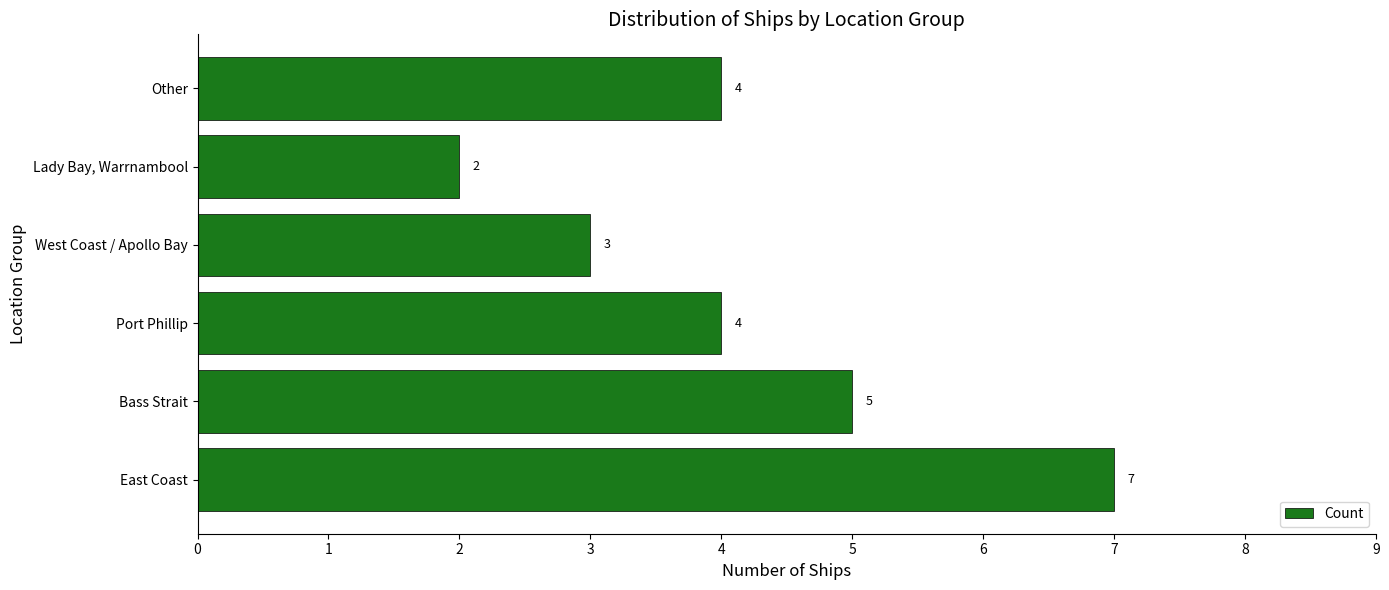

Approximately how many times larger is the value at Bass Strait compared to Port Phillip?

1.2